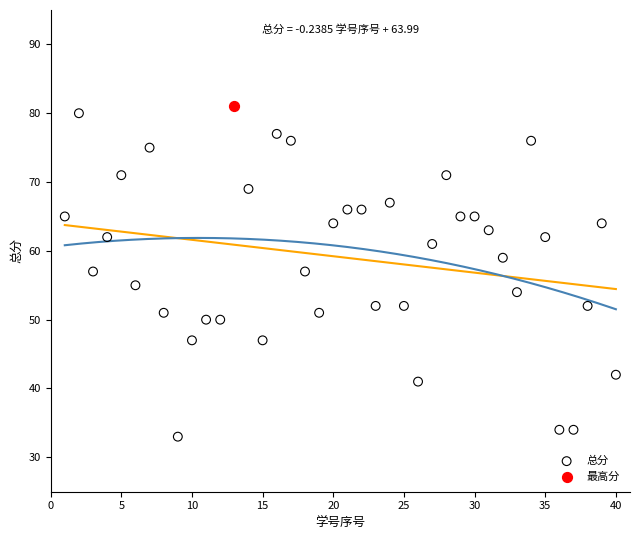

What are all the series names shown in the legend?

总分, 最高分